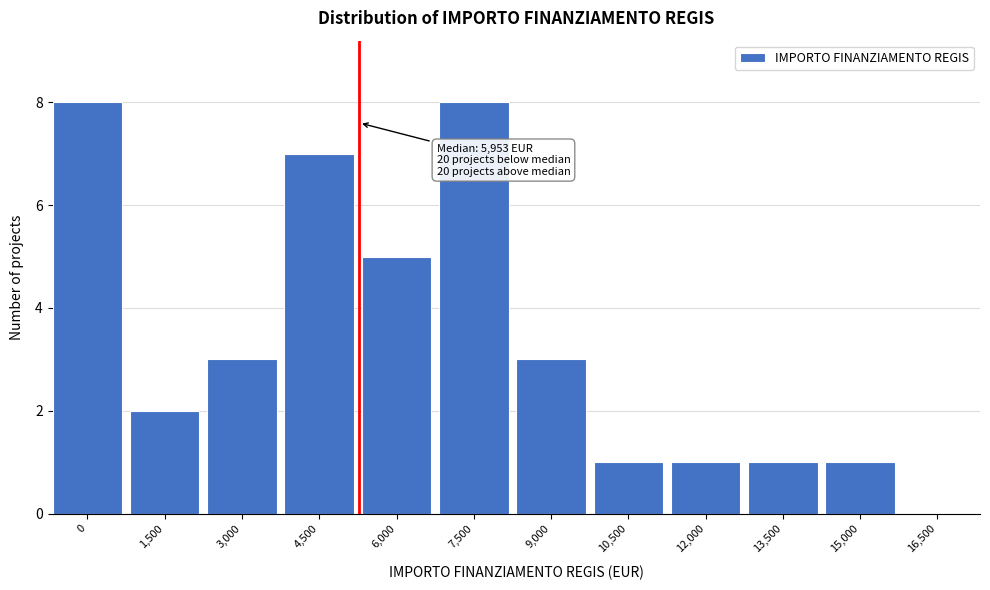

Reading right to left, list all the values displayed in this chart.

16,500=0	15,000=1	13,500=1	12,000=1	10,500=1	9,000=3	7,500=8	6,000=5	4,500=7	3,000=3	1,500=2	0=8